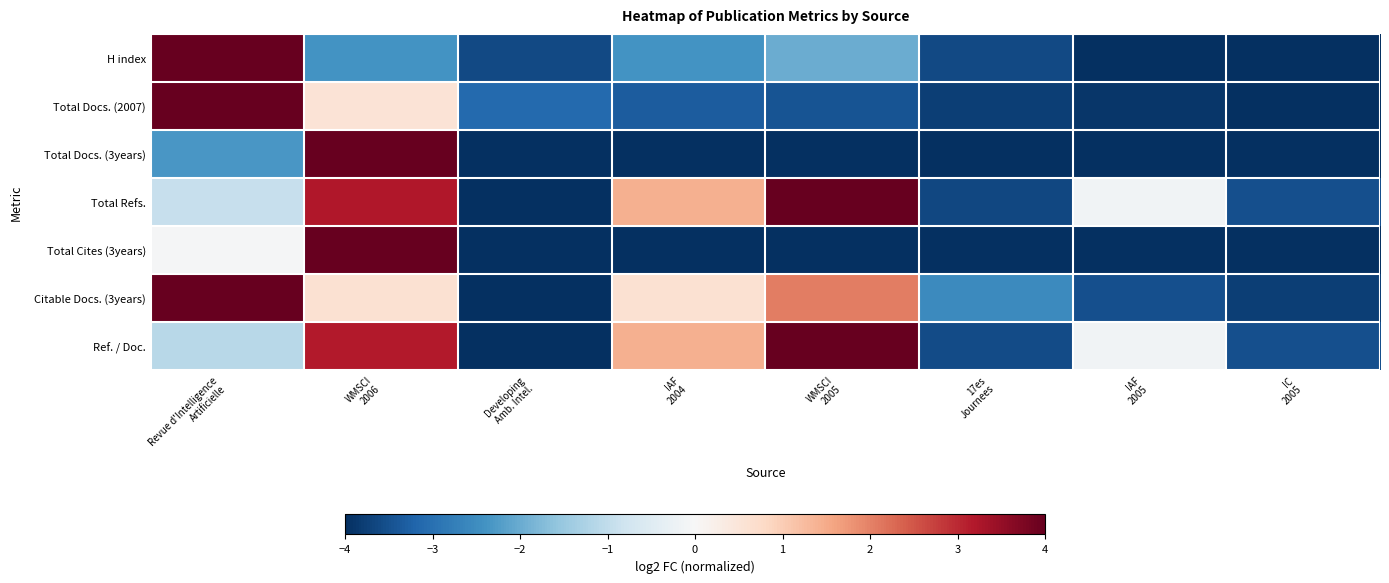

Reading left to right, what are all the values shown in this chart?

H index: Revue d'Intelligence
Artificielle=4.0	WMSCI
2006=-2.4	Developing
Amb. Intel.=-3.6	IAF
2004=-2.4	WMSCI
2005=-2.0	17es
Journees=-3.6	IAF
2005=-4.0	IC
2005=-4.0
Total Docs. (2007): Revue d'Intelligence
Artificielle=4.0	WMSCI
2006=0.6	Developing
Amb. Intel.=-3.1	IAF
2004=-3.3	WMSCI
2005=-3.4	17es
Journees=-3.8	IAF
2005=-3.9	IC
2005=-4.0
Total Docs. (3years): Revue d'Intelligence
Artificielle=-2.3	WMSCI
2006=4.0	Developing
Amb. Intel.=-4.0	IAF
2004=-4.0	WMSCI
2005=-4.0	17es
Journees=-4.0	IAF
2005=-4.0	IC
2005=-4.0
Total Refs.: Revue d'Intelligence
Artificielle=-0.9	WMSCI
2006=3.2	Developing
Amb. Intel.=-4.0	IAF
2004=1.4	WMSCI
2005=4.0	17es
Journees=-3.6	IAF
2005=-0.2	IC
2005=-3.5
Total Cites (3years): Revue d'Intelligence
Artificielle=-0.0	WMSCI
2006=4.0	Developing
Amb. Intel.=-4.0	IAF
2004=-4.0	WMSCI
2005=-4.0	17es
Journees=-4.0	IAF
2005=-4.0	IC
2005=-4.0
Citable Docs. (3years): Revue d'Intelligence
Artificielle=4.0	WMSCI
2006=0.6	Developing
Amb. Intel.=-4.0	IAF
2004=0.6	WMSCI
2005=2.1	17es
Journees=-2.5	IAF
2005=-3.5	IC
2005=-3.8
Ref. / Doc.: Revue d'Intelligence
Artificielle=-1.1	WMSCI
2006=3.2	Developing
Amb. Intel.=-4.0	IAF
2004=1.4	WMSCI
2005=4.0	17es
Journees=-3.6	IAF
2005=-0.1	IC
2005=-3.5